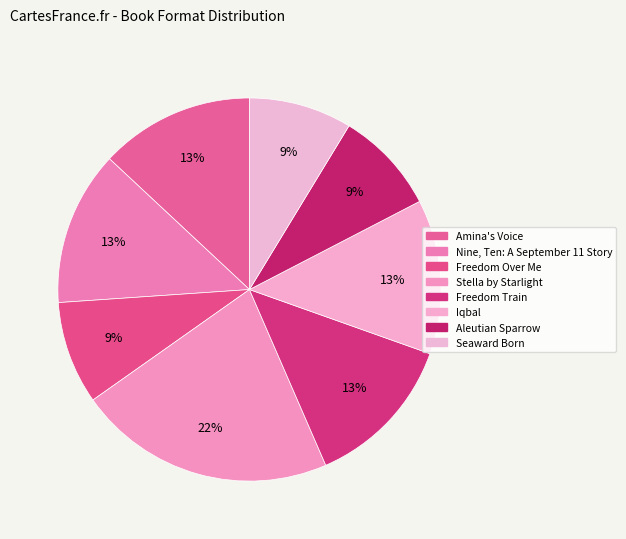

Count the number of slices in the pie.

8